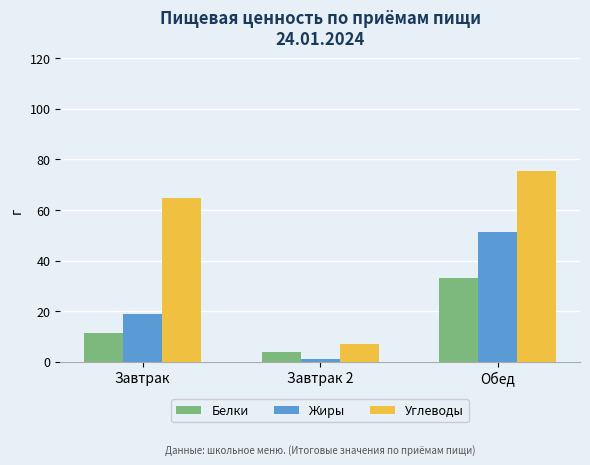

Rank the categories by Белки value from lowest to highest.

Завтрак 2, Завтрак, Обед